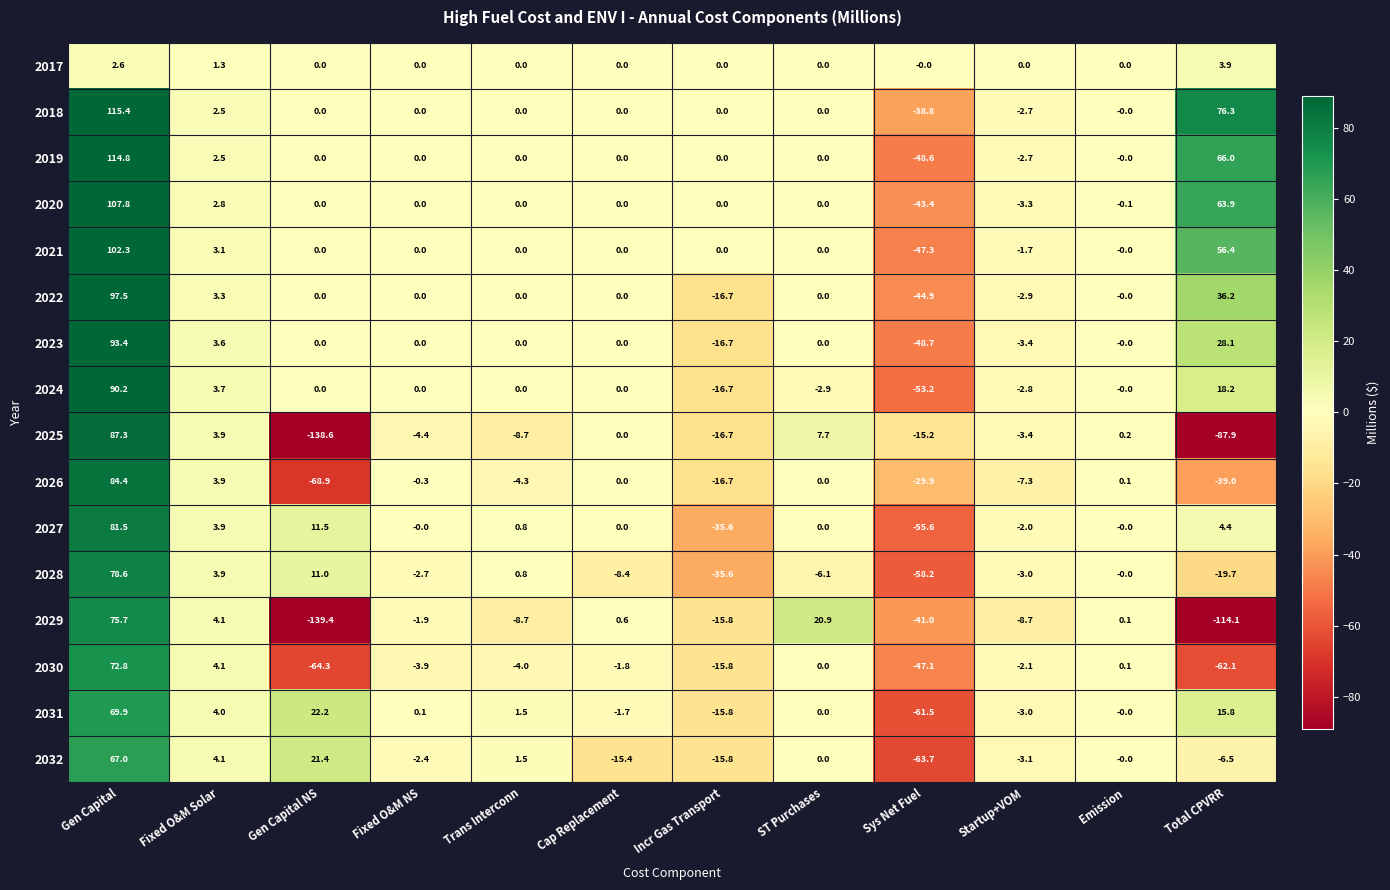

Rank the series by their maximum value, from lowest to highest.

2017, 2032, 2031, 2030, 2029, 2028, 2027, 2026, 2025, 2024, 2023, 2022, 2021, 2020, 2019, 2018